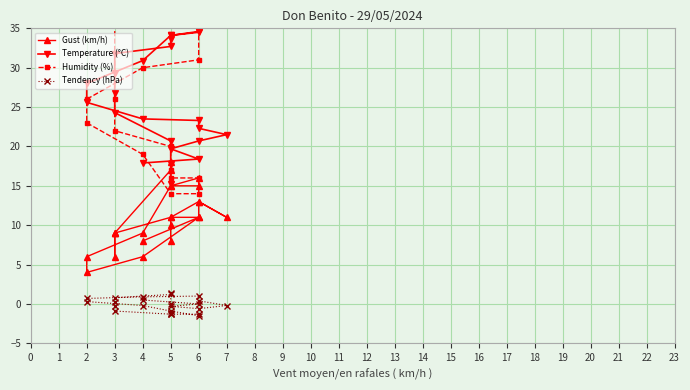

What are all the series names shown in the legend?

Gust (km/h), Temperature (°C), Humidity (%), Tendency (hPa)